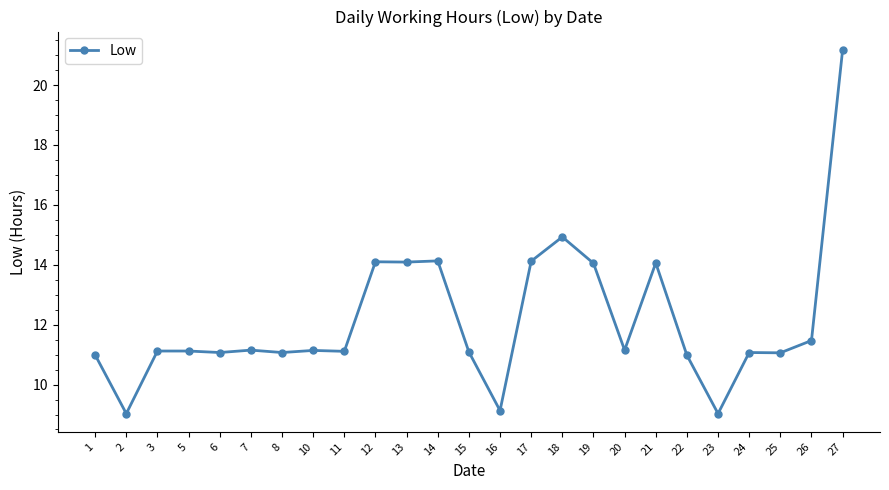

Which category has the highest value across all series?

27